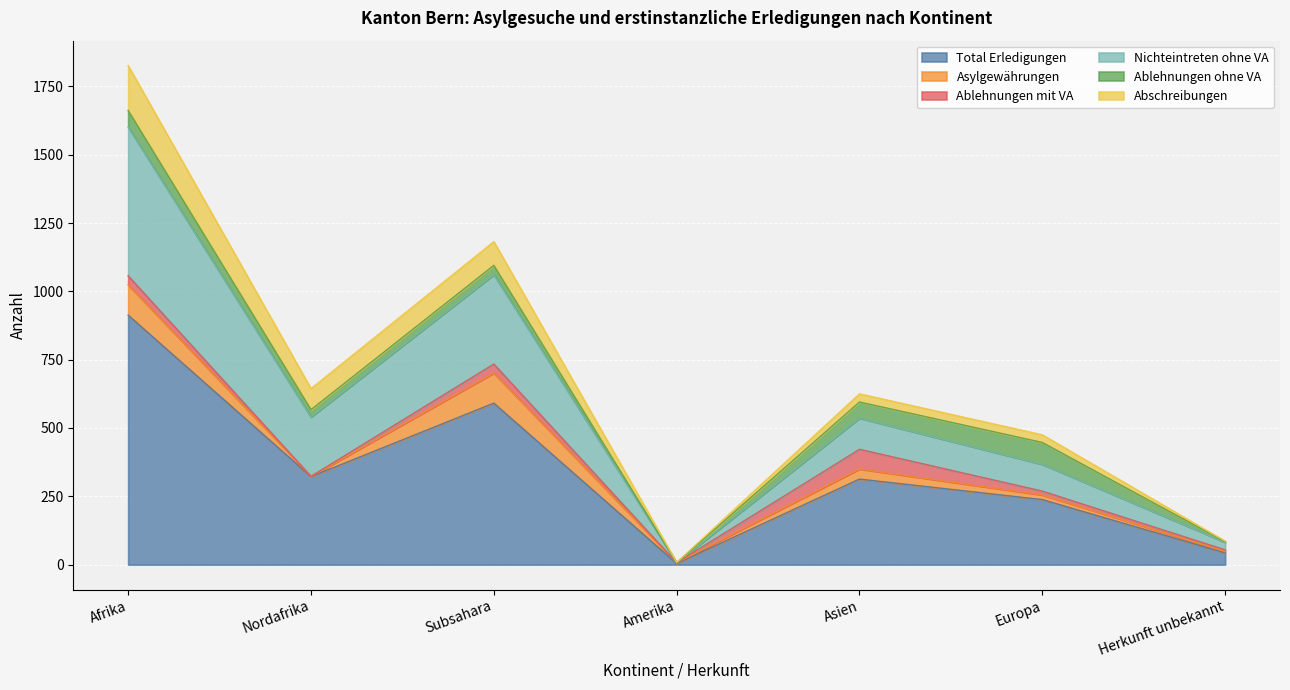

Where do Asylgewährungen and Ablehnungen ohne VA first cross each other?

Afrika and Nordafrika